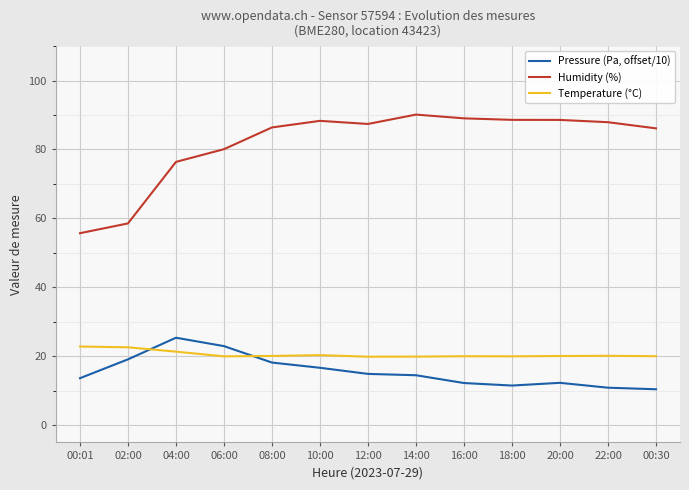

True or false: Humidity (%) has a value of 86.1 at 00:30.

True